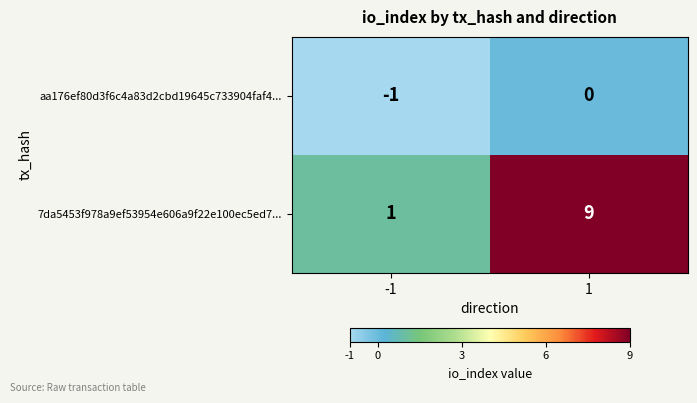

Count the number of data series in this chart.

2